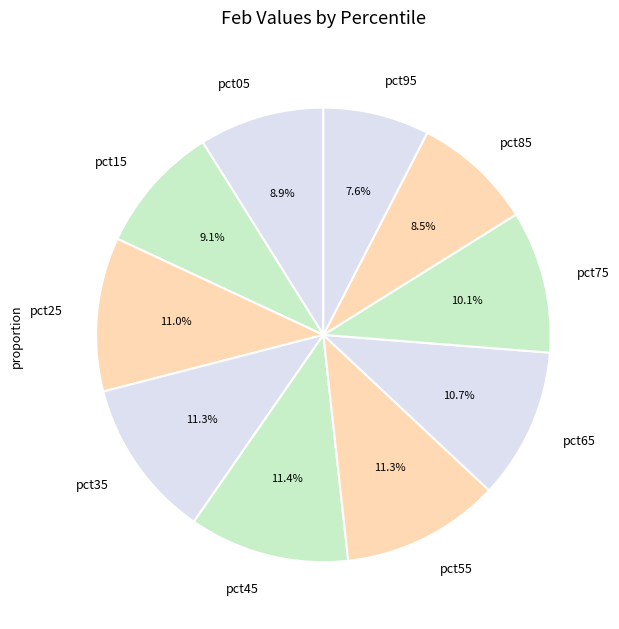

What is the ratio of the value at pct75 to the value at pct95?

1.3